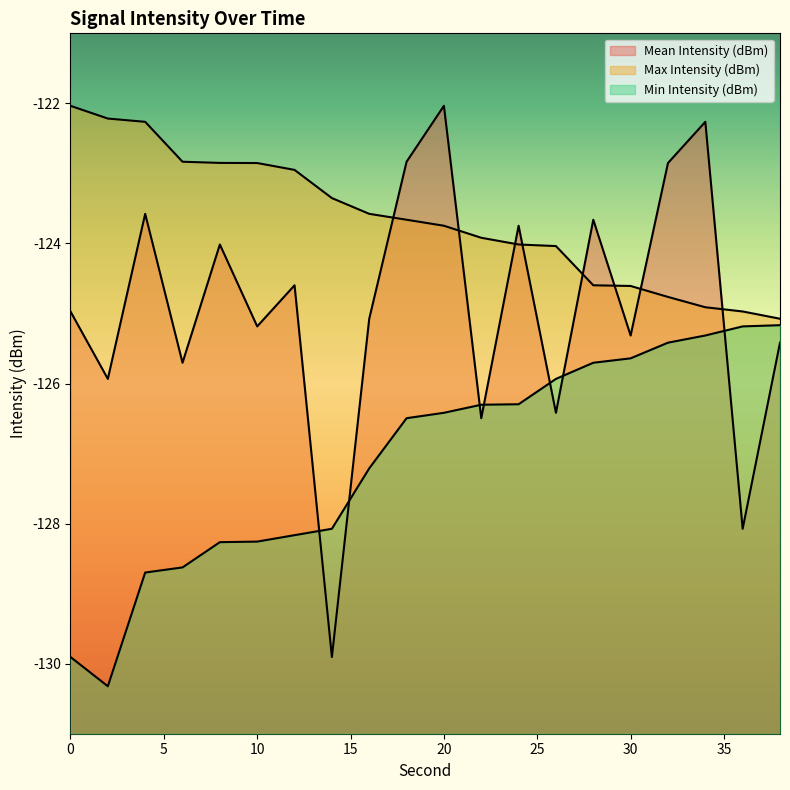

What is the sum of all Max Intensity (dBm) values?

-2473.2